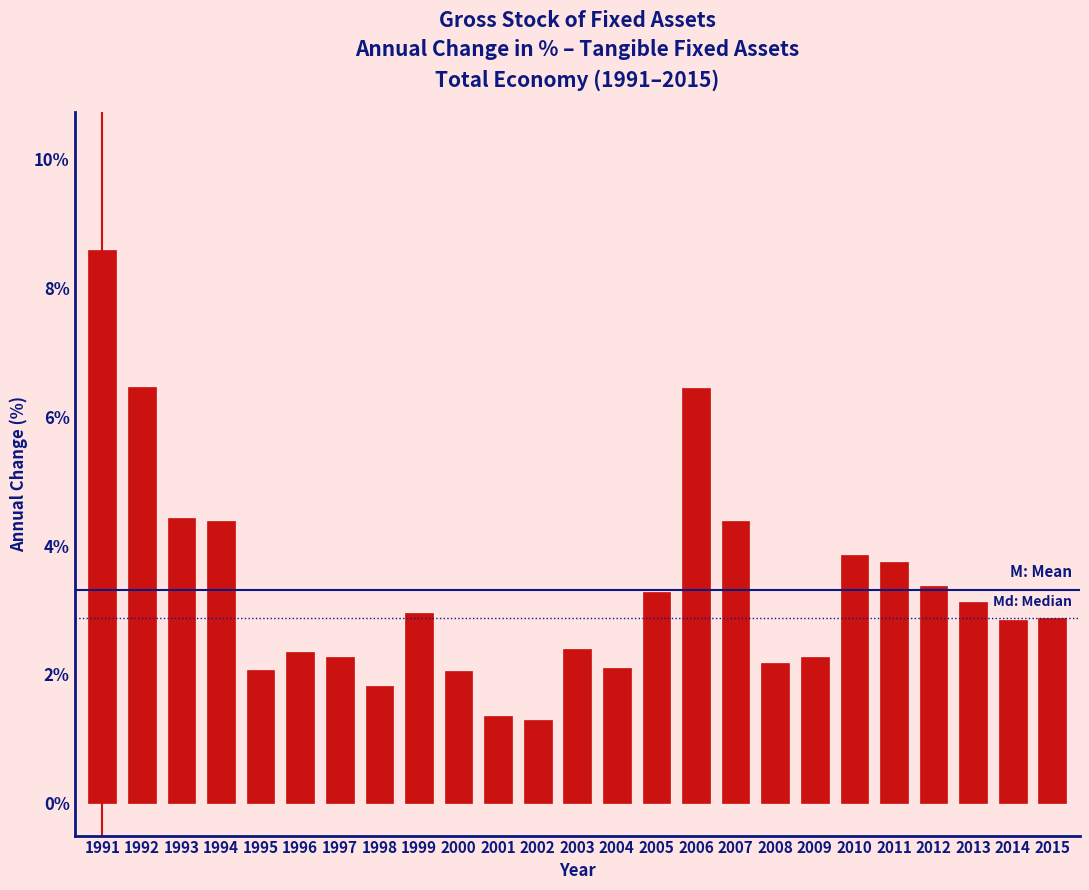

What is the difference between the maximum and minimum values?

7.3